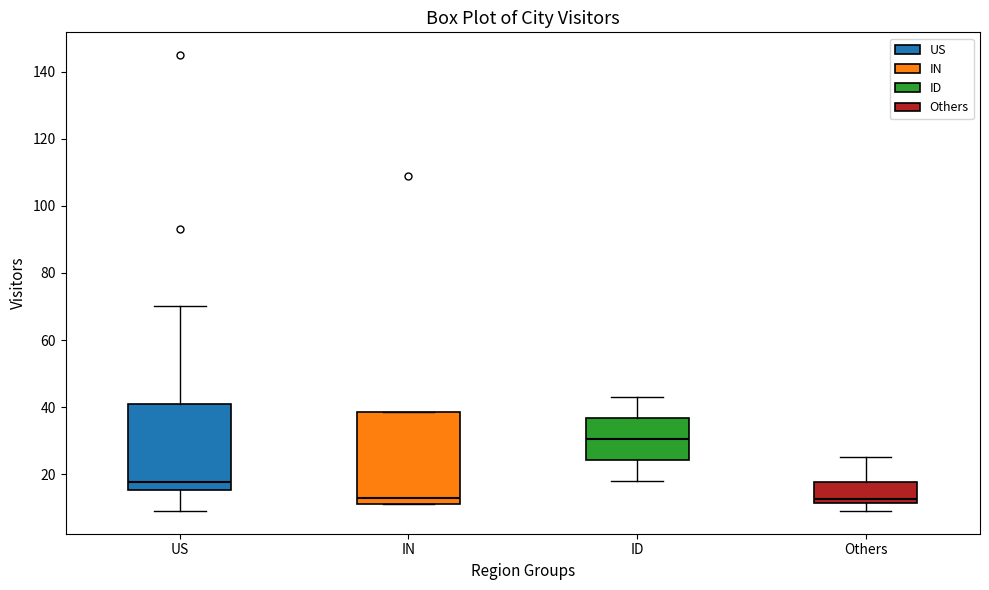

Reading left to right, read every box against the y-axis: the position of its median line, the range the box covers, and the ends of its whiskers. The values are not printed on the chart, so give them approximately, as read against the axis.

US: median 18, box 16 to 42, whiskers 10 to 70
IN: median 14, box 12 to 38, whiskers 12 to 38
ID: median 30, box 24 to 36, whiskers 18 to 44
Others: median 12 (just above the box's lower edge), box 12 to 18, whiskers 10 to 26